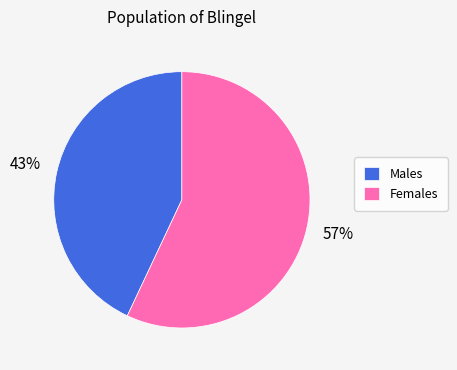

How many slices are in this pie chart?

2